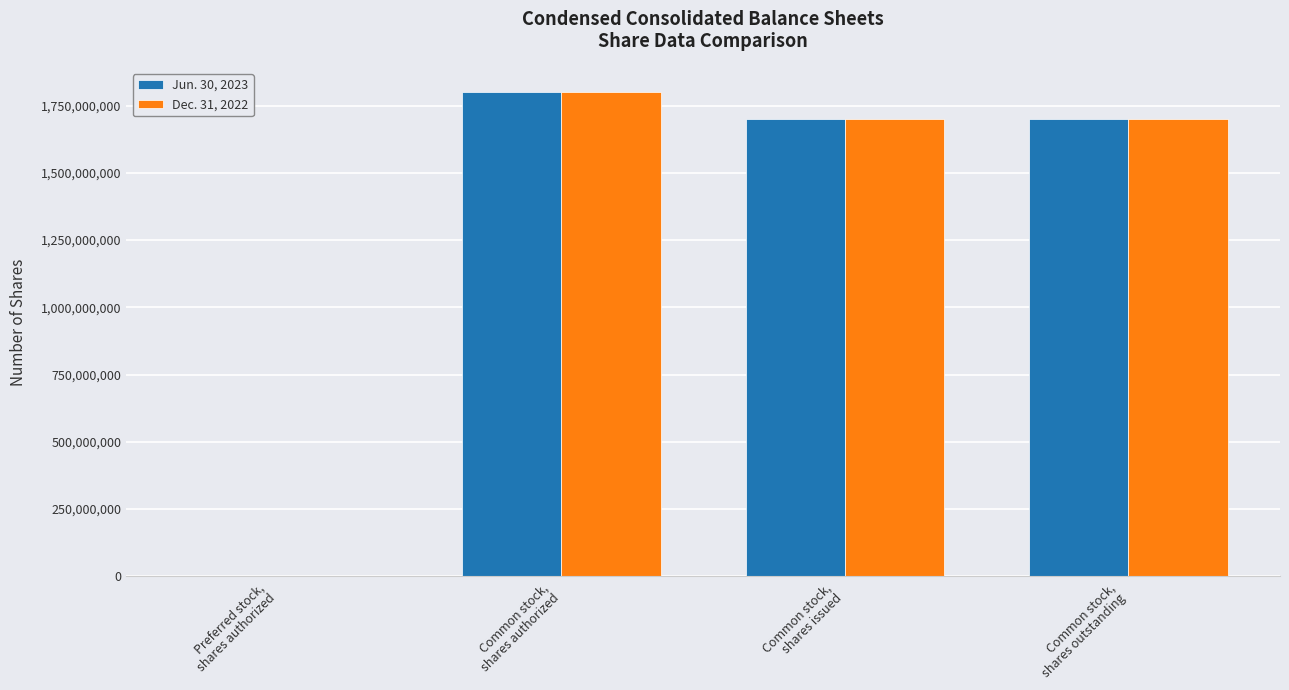

Reading left to right, transcribe all the data shown in this chart.

Jun. 30, 2023: Preferred stock,
shares authorized=1100000	Common stock,
shares authorized=1800000000	Common stock,
shares issued=1701181423	Common stock,
shares outstanding=1701181423
Dec. 31, 2022: Preferred stock,
shares authorized=1100000	Common stock,
shares authorized=1800000000	Common stock,
shares issued=1701181423	Common stock,
shares outstanding=1701181423